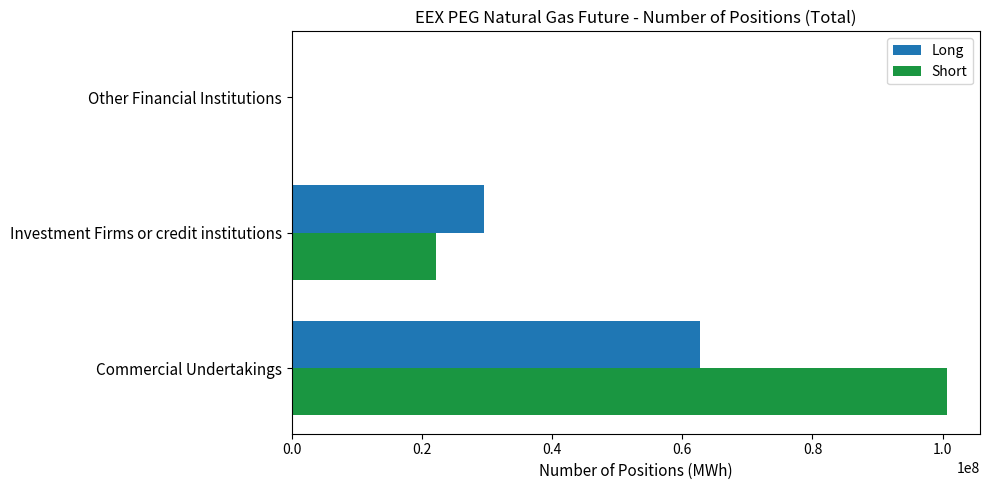

The value of Long at Other Financial Institutions is 0. True or false?

True